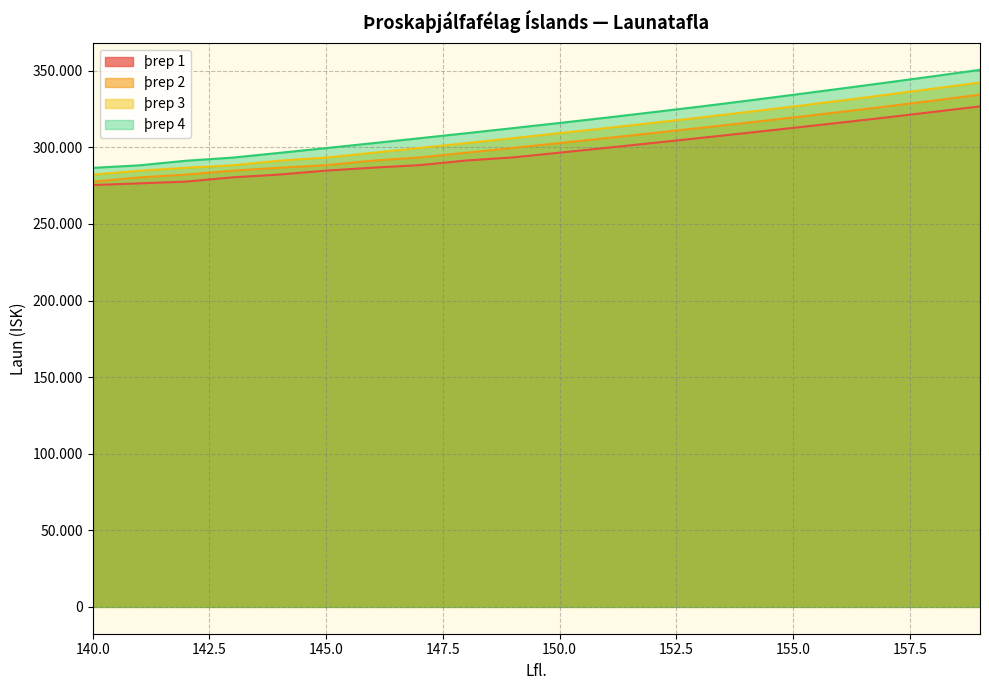

Rank the series by their average value, from lowest to highest.

þrep 1, þrep 2, þrep 3, þrep 4